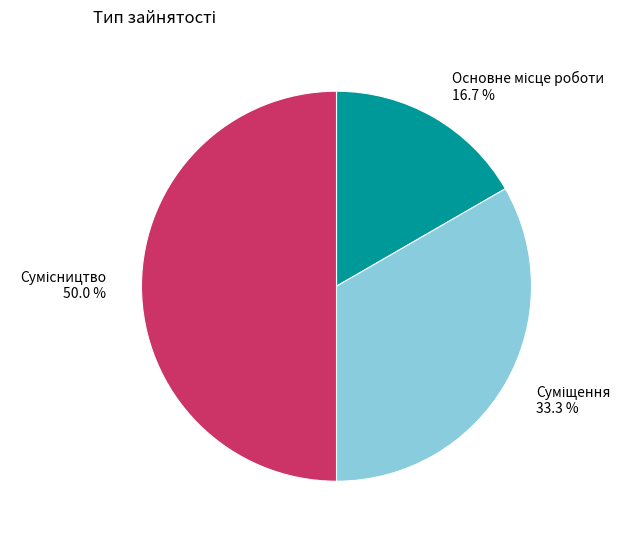

To the nearest percent, what is the difference between the Основне місце роботи and Сумісництво slice percentages?

33%